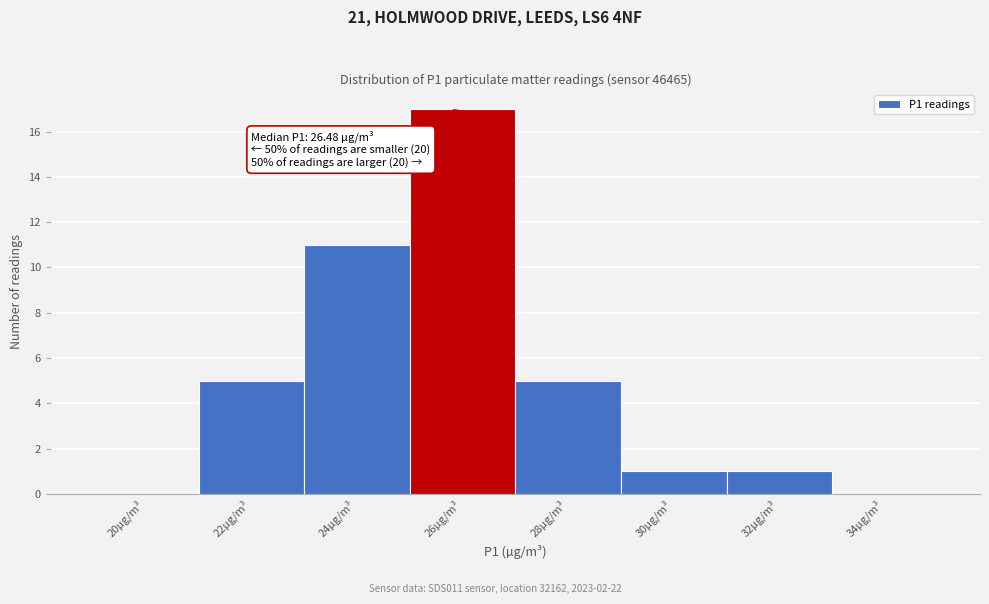

Reading right to left, what are all the values shown in this chart?

34µg/m³=0	32µg/m³=1	30µg/m³=1	28µg/m³=5	26µg/m³=17	24µg/m³=11	22µg/m³=5	20µg/m³=0